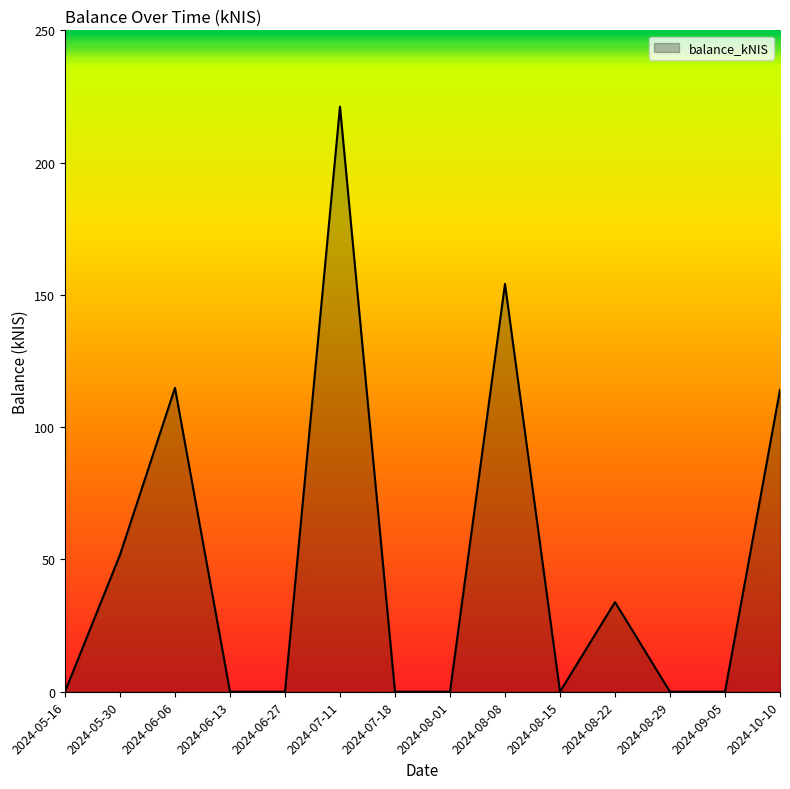

Which label corresponds to the largest value in the chart?

2024-07-11